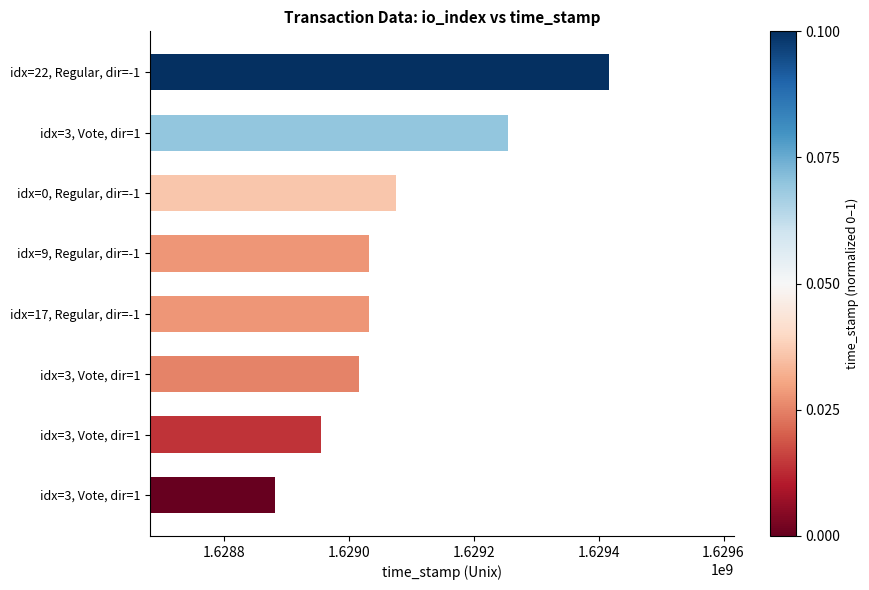

What is the smallest value displayed?

1628881564